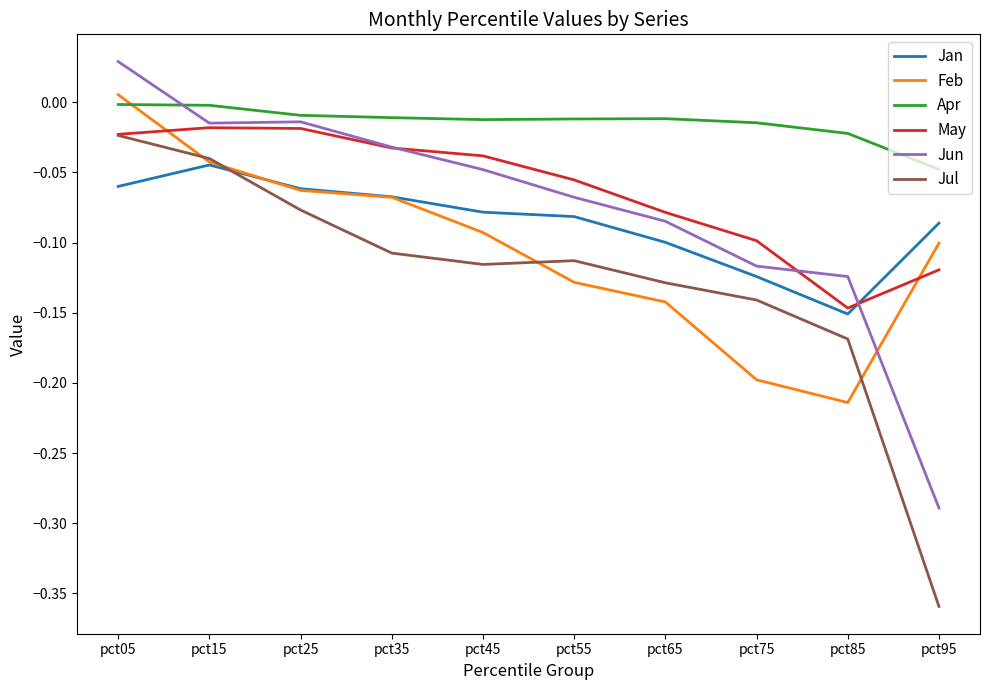

The value of May at pct95 is -0.2. True or false?

False